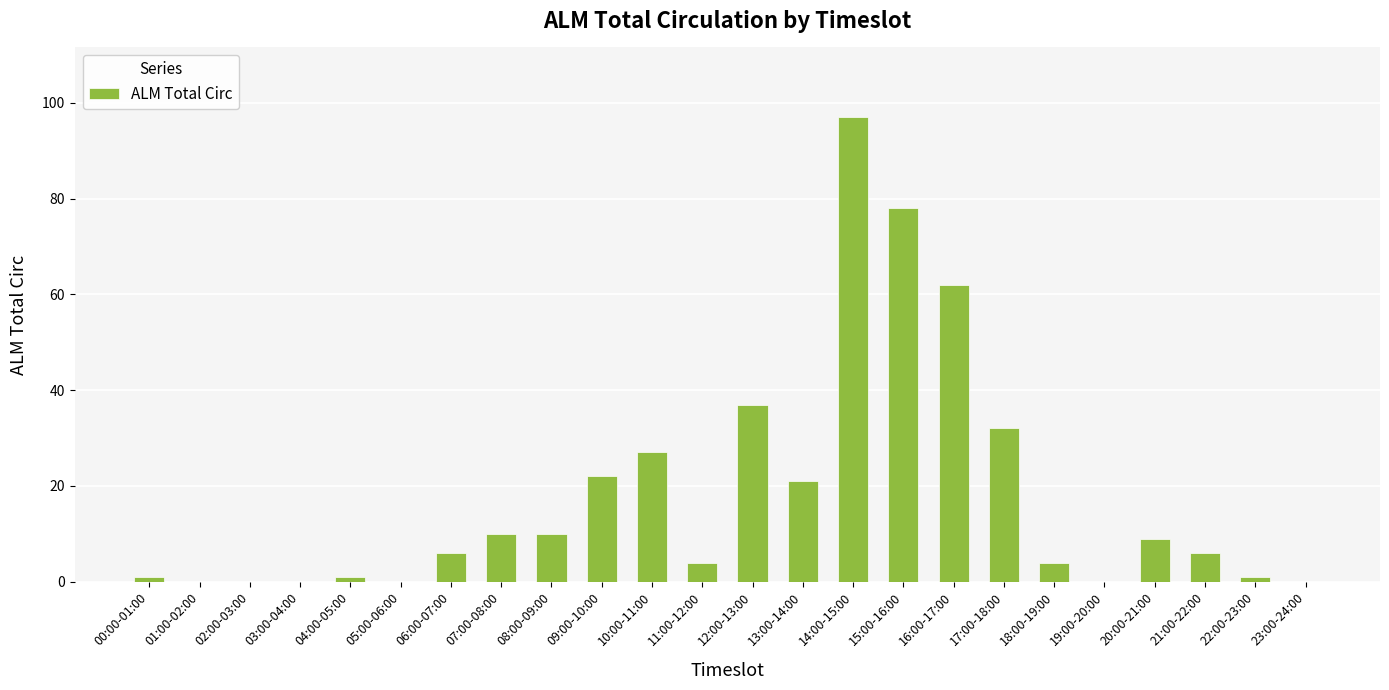

Which label corresponds to the largest value in the chart?

14:00-15:00